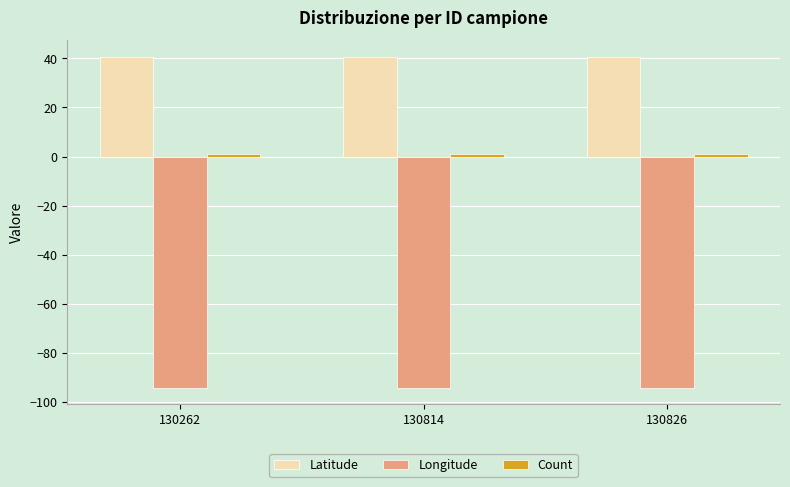

At how many categories does at least one series exceed 31?

3